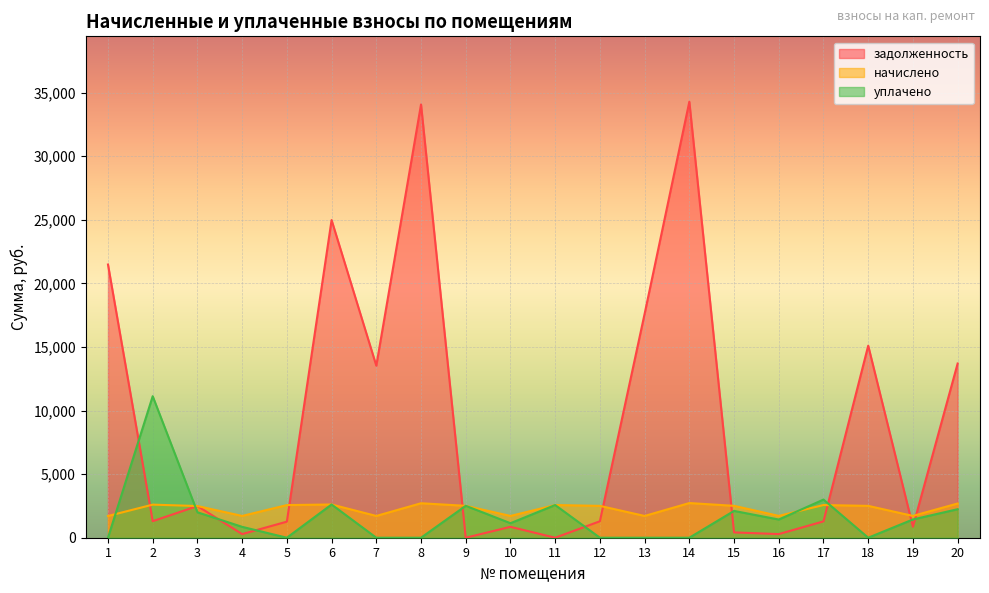

Between 1 and 11, which is larger?

1